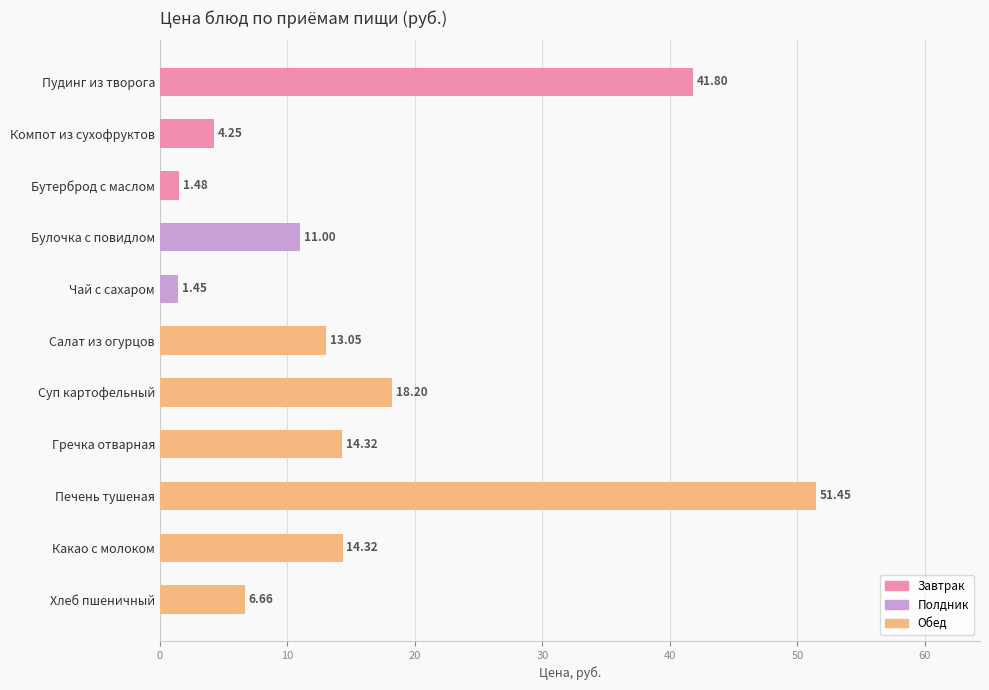

How many bars are there in total?

11